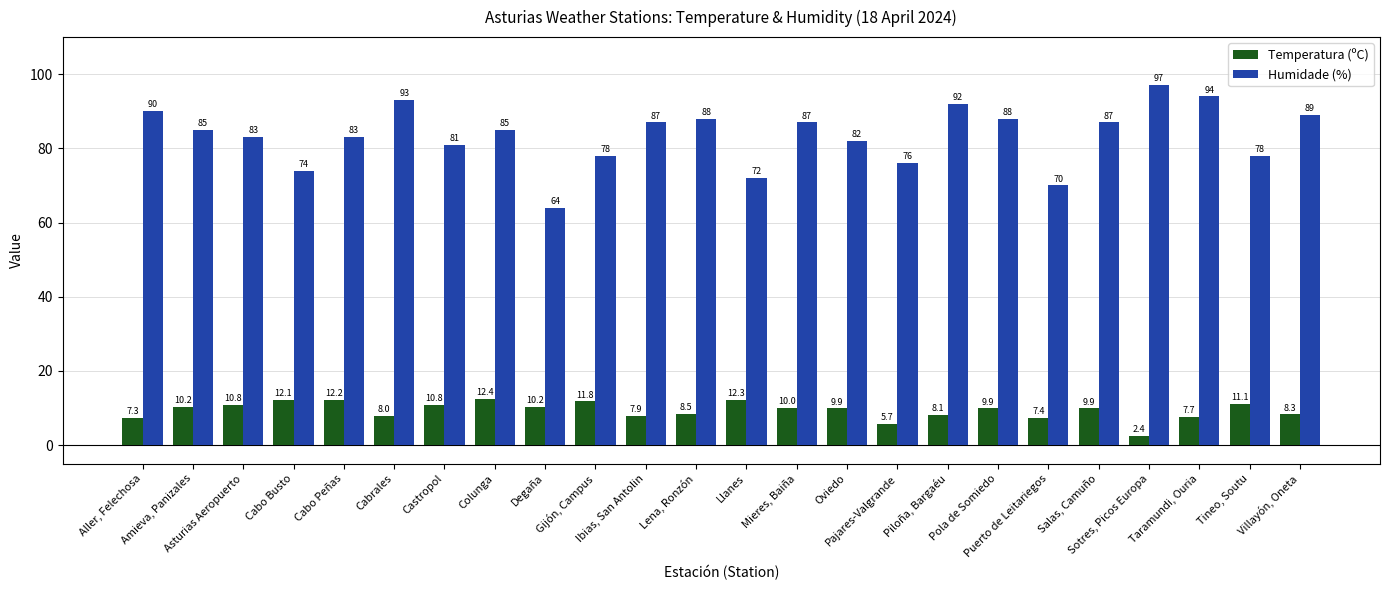

What is the difference between the Temperatura (ºC) values at Ibias, San Antolin and Piloña, Bargaéu?

0.2